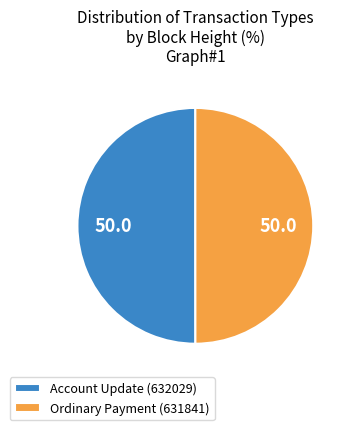

The Account Update (632029) slice represents 50% of the pie. True or false?

True